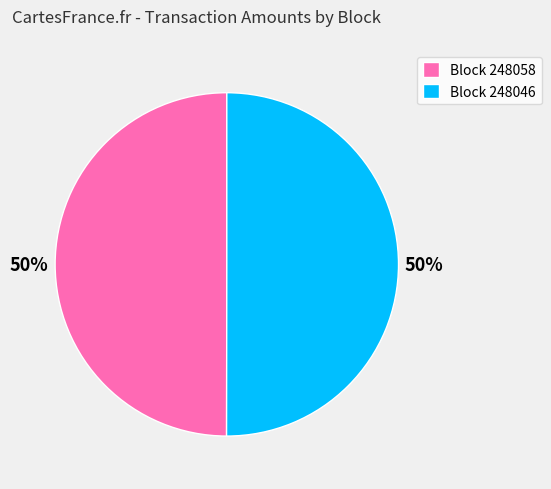

True or false: Block 248058 accounts for 50% of the total.

True